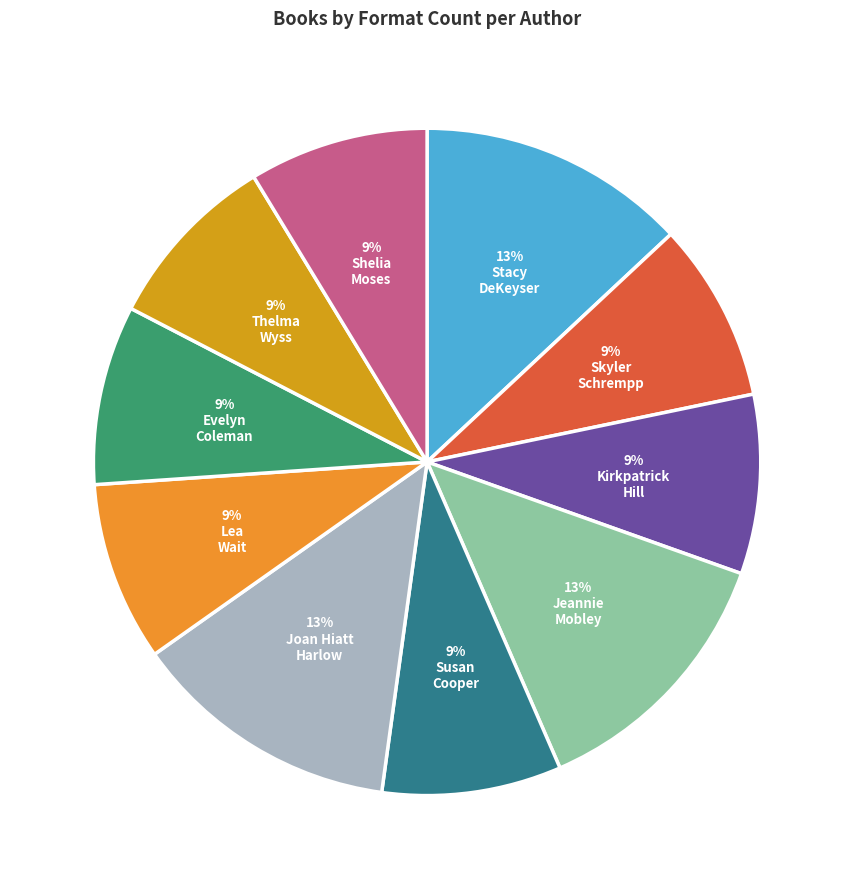

Rank the categories by value from lowest to highest.

Skyler Schrempp, Kirkpatrick Hill, Susan Cooper, Lea Wait, Evelyn Coleman, Thelma Hatch Wyss, Shelia P. Moses, Stacy DeKeyser, Jeannie Mobley, Joan Hiatt Harlow